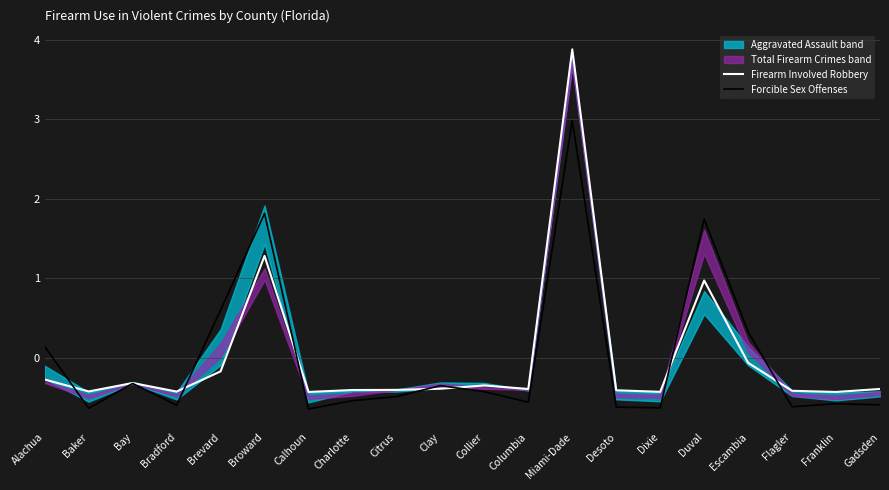

Reading left to right, extract all data points from this chart.

Firearm Involved Robbery: Alachua=-0.3	Baker=-0.4	Bay=-0.3	Bradford=-0.4	Brevard=-0.2	Broward=1.3	Calhoun=-0.4	Charlotte=-0.4	Citrus=-0.4	Clay=-0.4	Collier=-0.3	Columbia=-0.4	Miami-Dade=3.9	Desoto=-0.4	Dixie=-0.4	Duval=1.0	Escambia=-0.1	Flagler=-0.4	Franklin=-0.4	Gadsden=-0.4
Forcible Sex Offenses: Alachua=0.1	Baker=-0.6	Bay=-0.3	Bradford=-0.6	Brevard=0.6	Broward=1.8	Calhoun=-0.6	Charlotte=-0.5	Citrus=-0.5	Clay=-0.4	Collier=-0.4	Columbia=-0.6	Miami-Dade=3.0	Desoto=-0.6	Dixie=-0.6	Duval=1.7	Escambia=0.3	Flagler=-0.6	Franklin=-0.6	Gadsden=-0.6